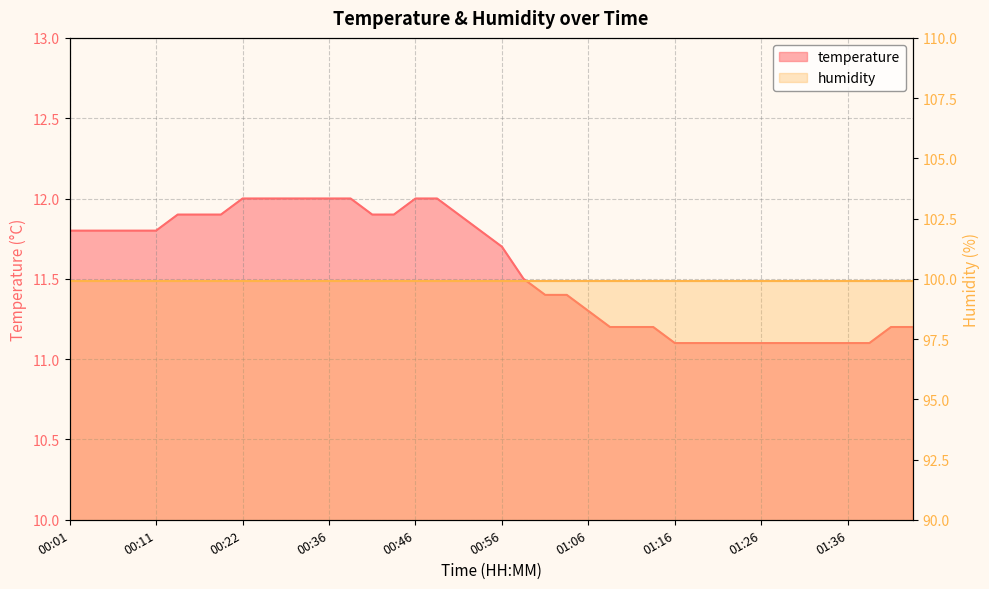

Reading left to right, what are all the values shown in this chart?

00:01=11.8	00:04=11.8	00:06=11.8	00:09=11.8	00:11=11.8	00:14=11.9	00:16=11.9	00:19=11.9	00:22=12.0	00:24=12.0	00:27=12.0	00:30=12.0	00:36=12.0	00:38=12.0	00:41=11.9	00:43=11.9	00:46=12.0	00:49=12.0	00:51=11.9	00:54=11.8	00:56=11.7	00:59=11.5	01:01=11.4	01:04=11.4	01:06=11.3	01:08=11.2	01:11=11.2	01:14=11.2	01:16=11.1	01:18=11.1	01:21=11.1	01:23=11.1	01:26=11.1	01:28=11.1	01:31=11.1	01:33=11.1	01:36=11.1	01:38=11.1	01:40=11.2	01:43=11.2